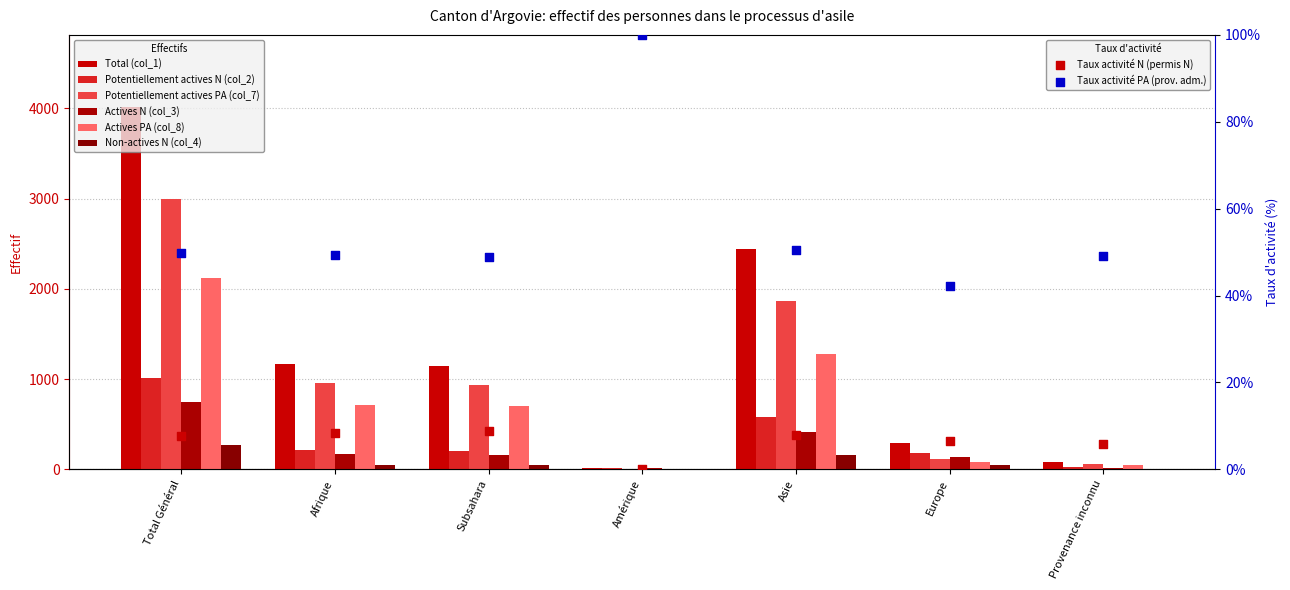

Which series has the largest Y range (max minus min)?

Total (col_1)